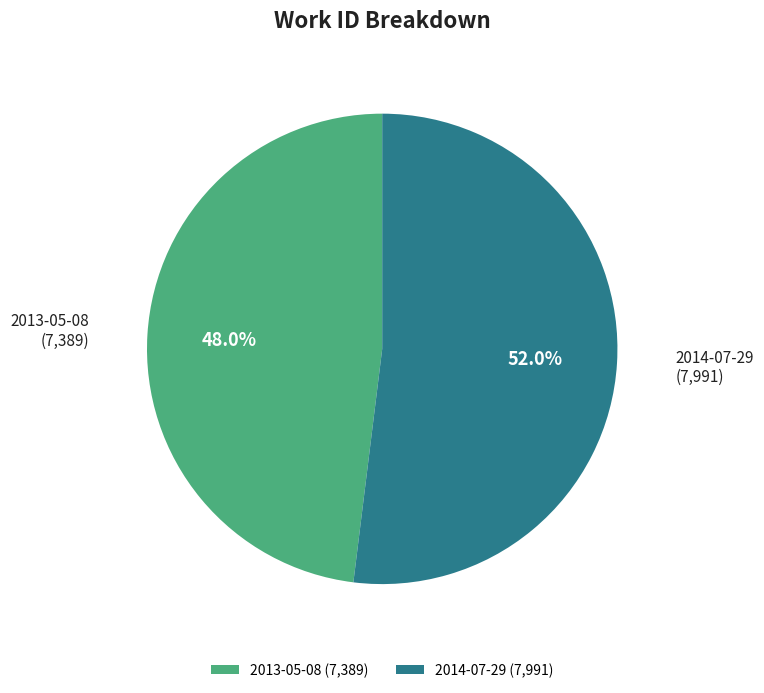

What percentage is the 2013-05-08 slice, to the nearest percent?

48%